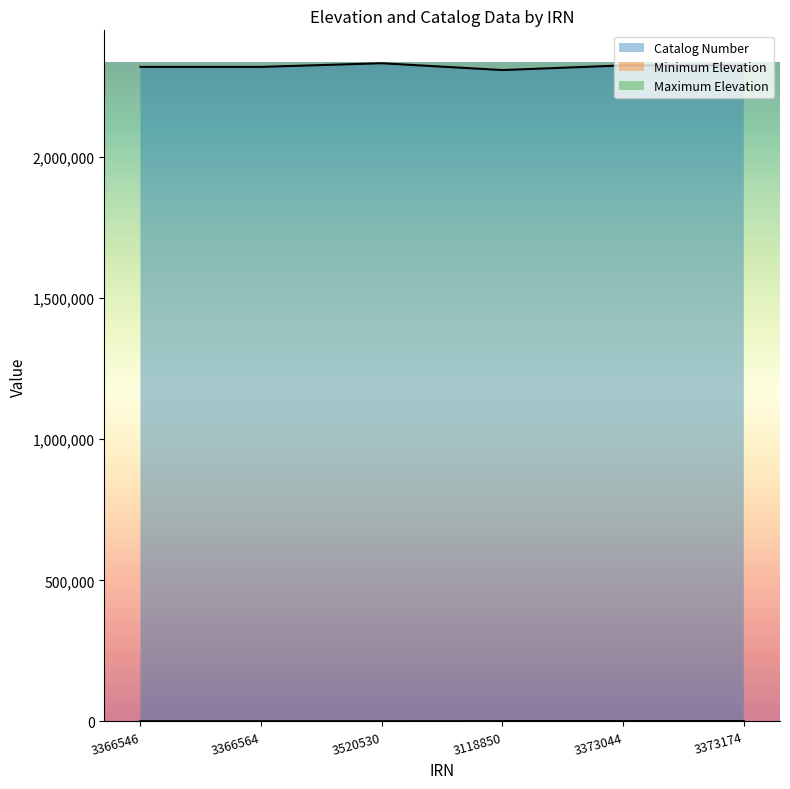

How many interior local valleys does the Catalog Number series have?

1